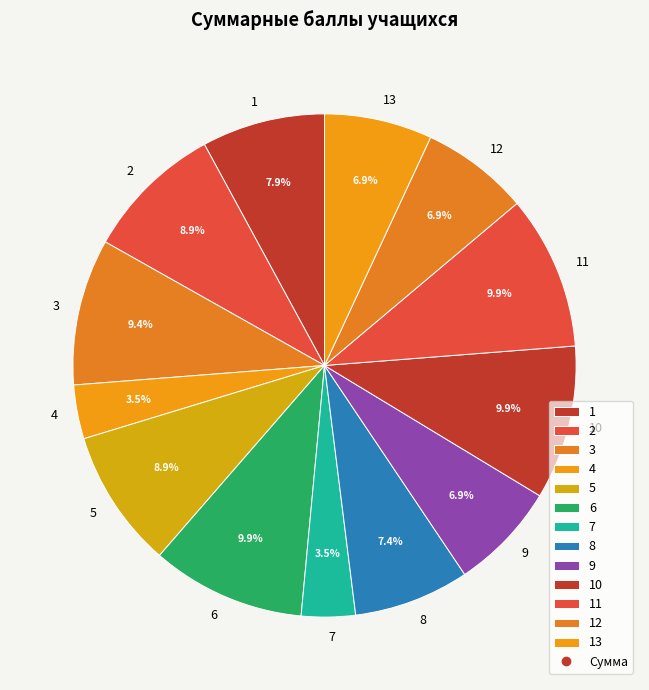

Count the number of slices in the pie.

13